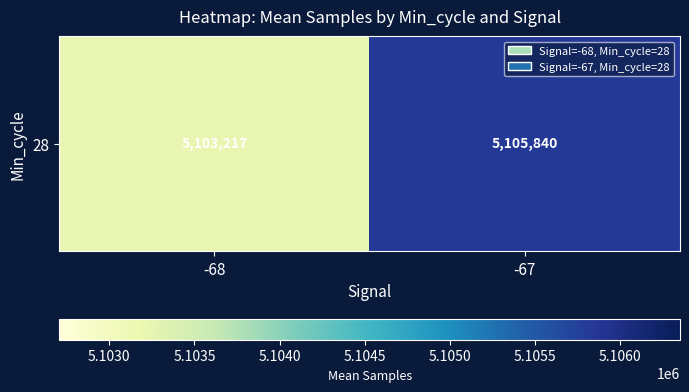

Reading right to left, extract all data points from this chart.

-67=5105839.8	-68=5103217.1